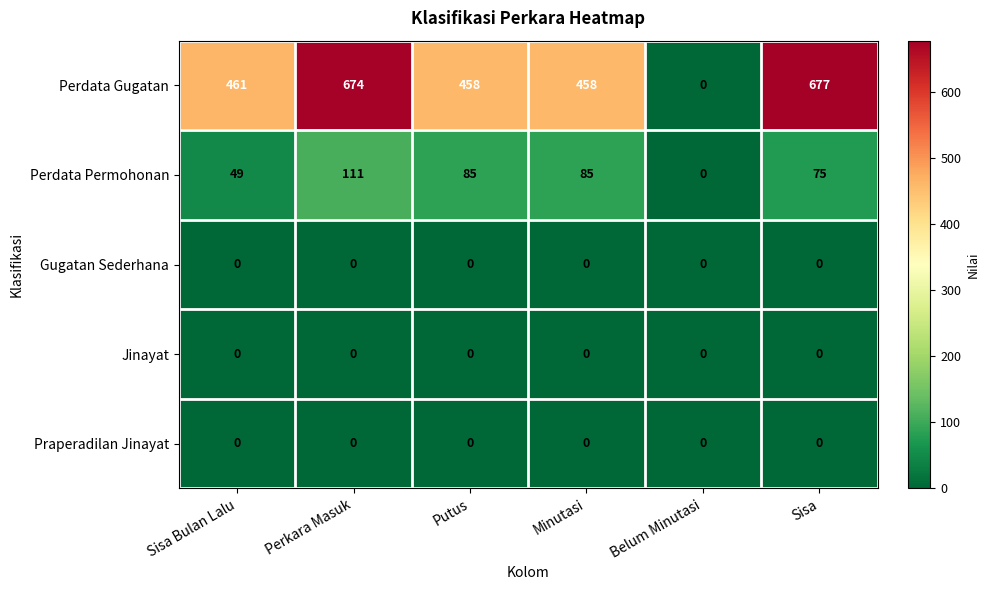

Which series changed the most between Sisa Bulan Lalu and Putus?

Perdata Permohonan